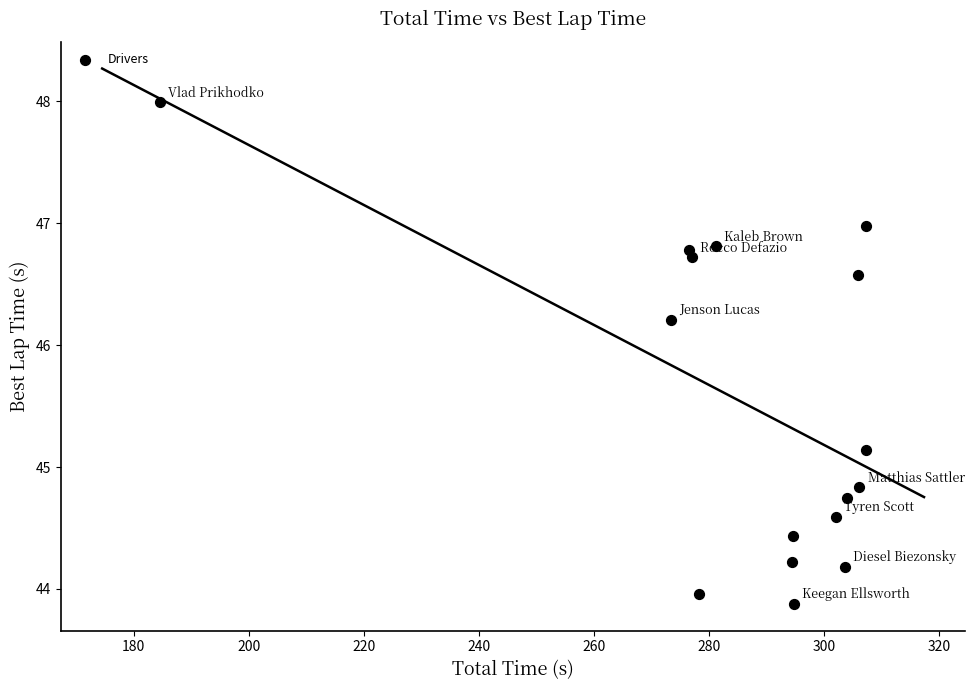

What is the range of Y values (max minus min)?

4.1